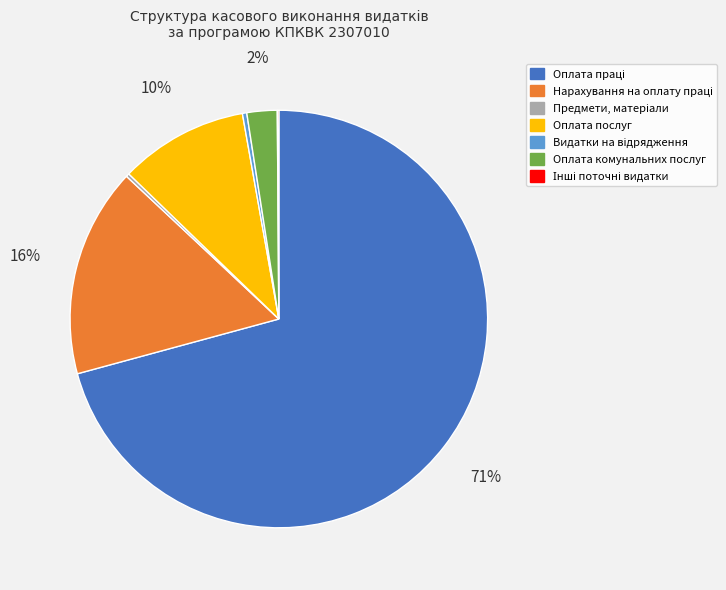

To the nearest percent, what is the average slice percentage?

14%